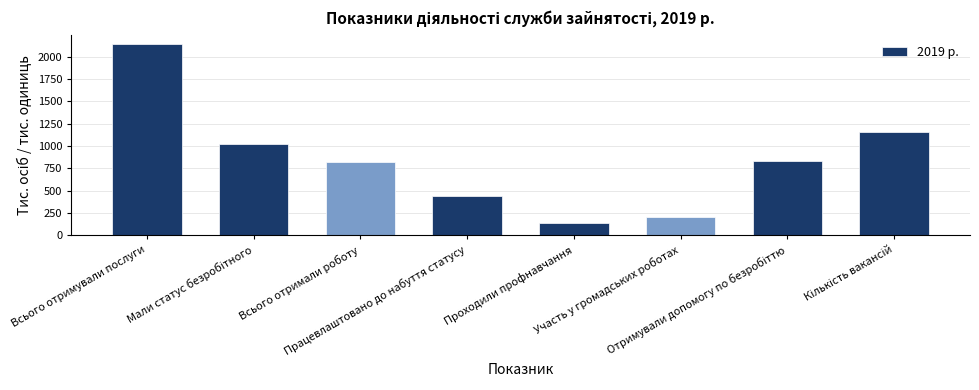

What is the sum of all values?

6741.5